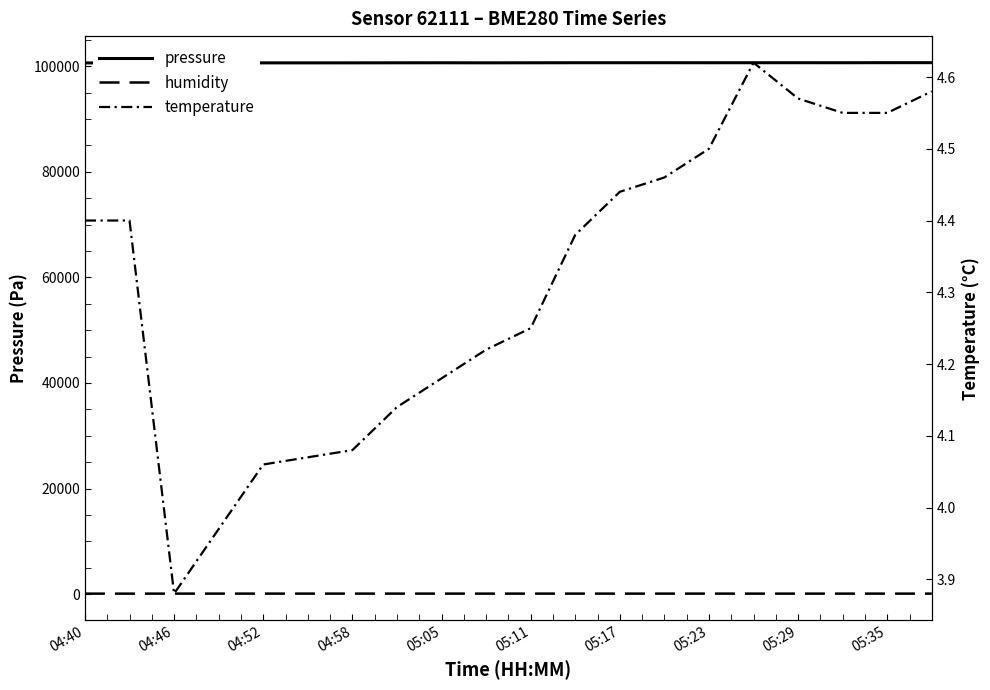

At how many categories does at least one series exceed 81815?

20